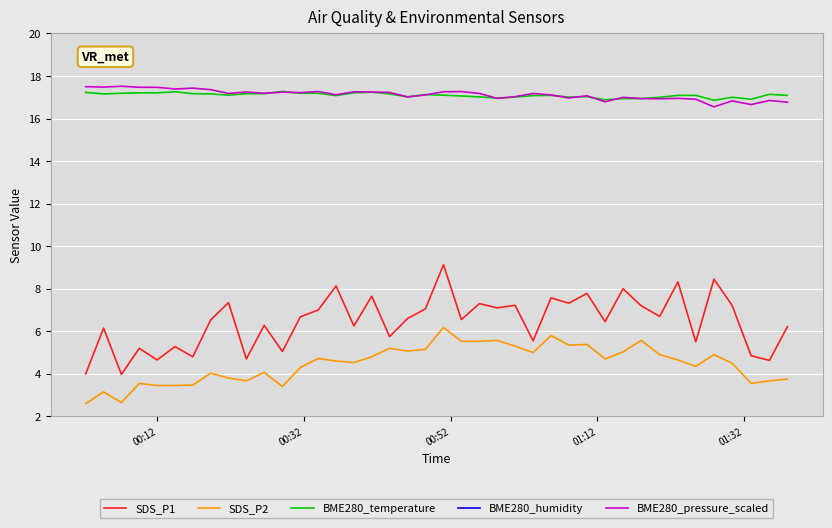

How many series are shown in this chart?

5